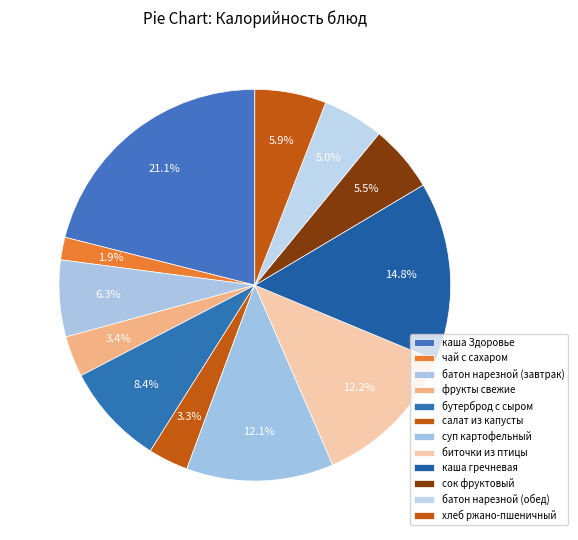

How many segments does this pie chart have?

12